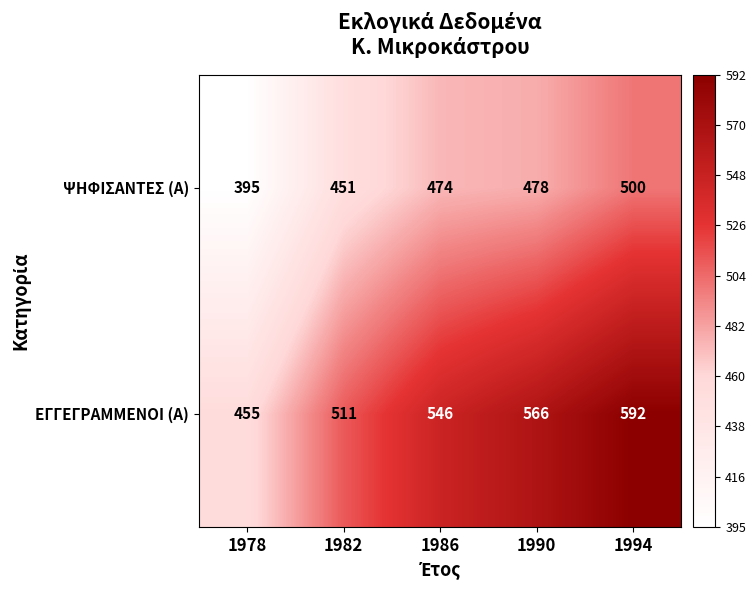

What is the difference between the second highest and minimum values in the ΨΗΦΙΣΑΝΤΕΣ (Α) series?

83